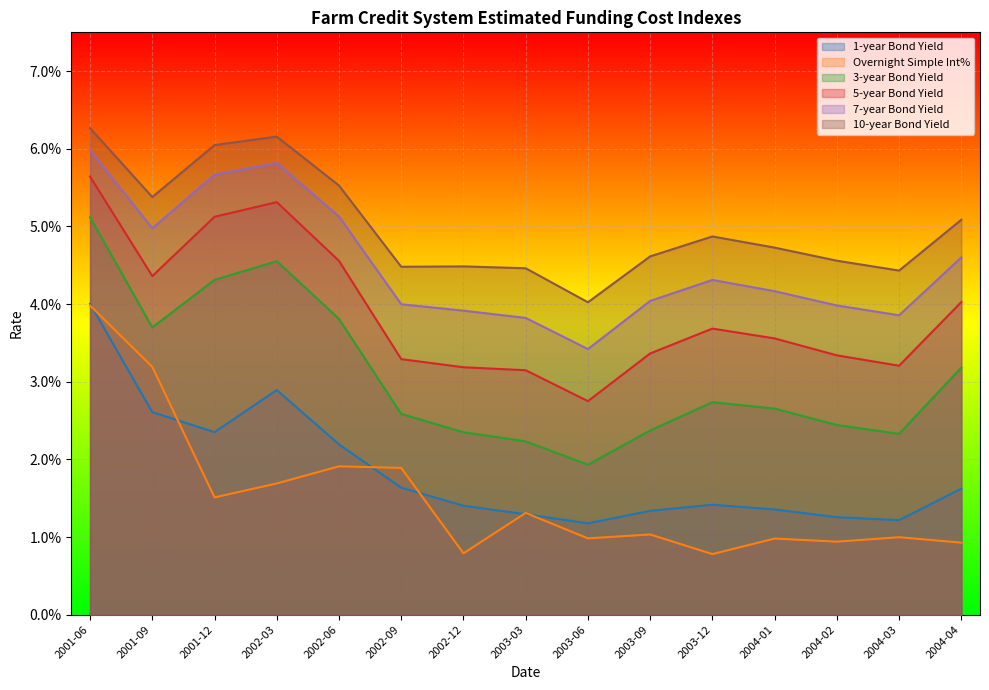

At which label does 5-year Bond Yield reach its peak?

2001-06